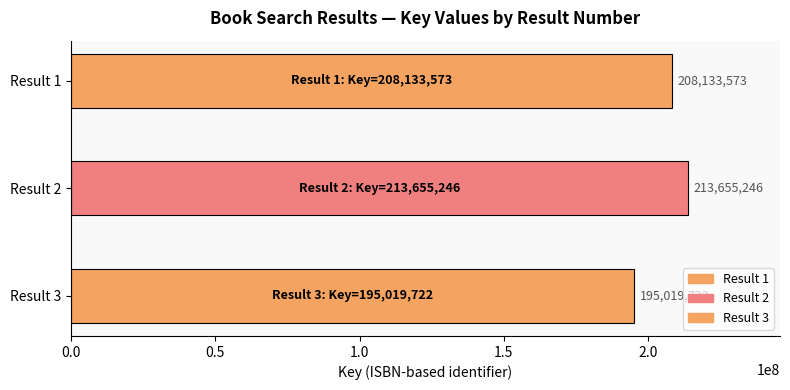

What is the ratio of the value at 3 to the value at 1?

0.9